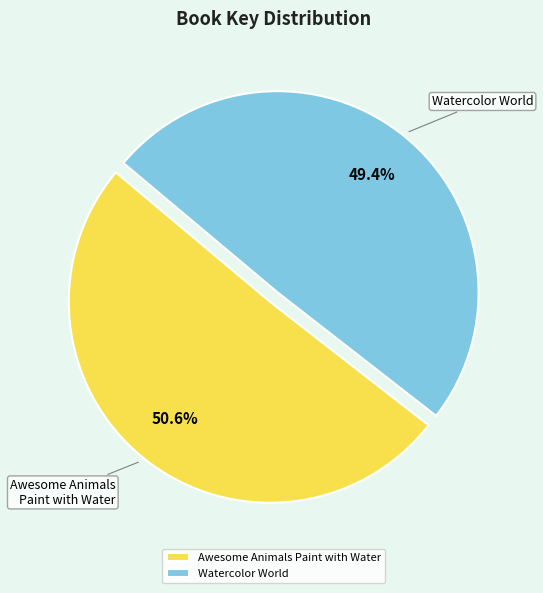

Which has a higher value, Awesome Animals Paint with Water or Watercolor World?

Awesome Animals Paint with Water